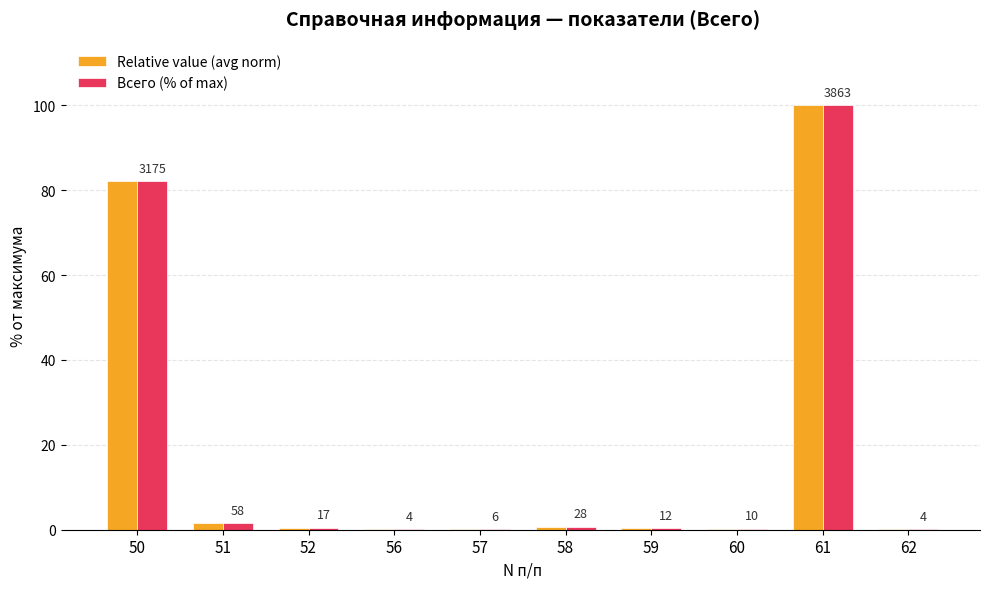

Reading right to left, transcribe all the data shown in this chart.

Relative value (avg norm): 62=0.1	61=100.0	60=0.3	59=0.3	58=0.7	57=0.2	56=0.1	52=0.4	51=1.5	50=82.2
Всего (% of max): 62=0.1	61=100.0	60=0.3	59=0.3	58=0.7	57=0.2	56=0.1	52=0.4	51=1.5	50=82.2